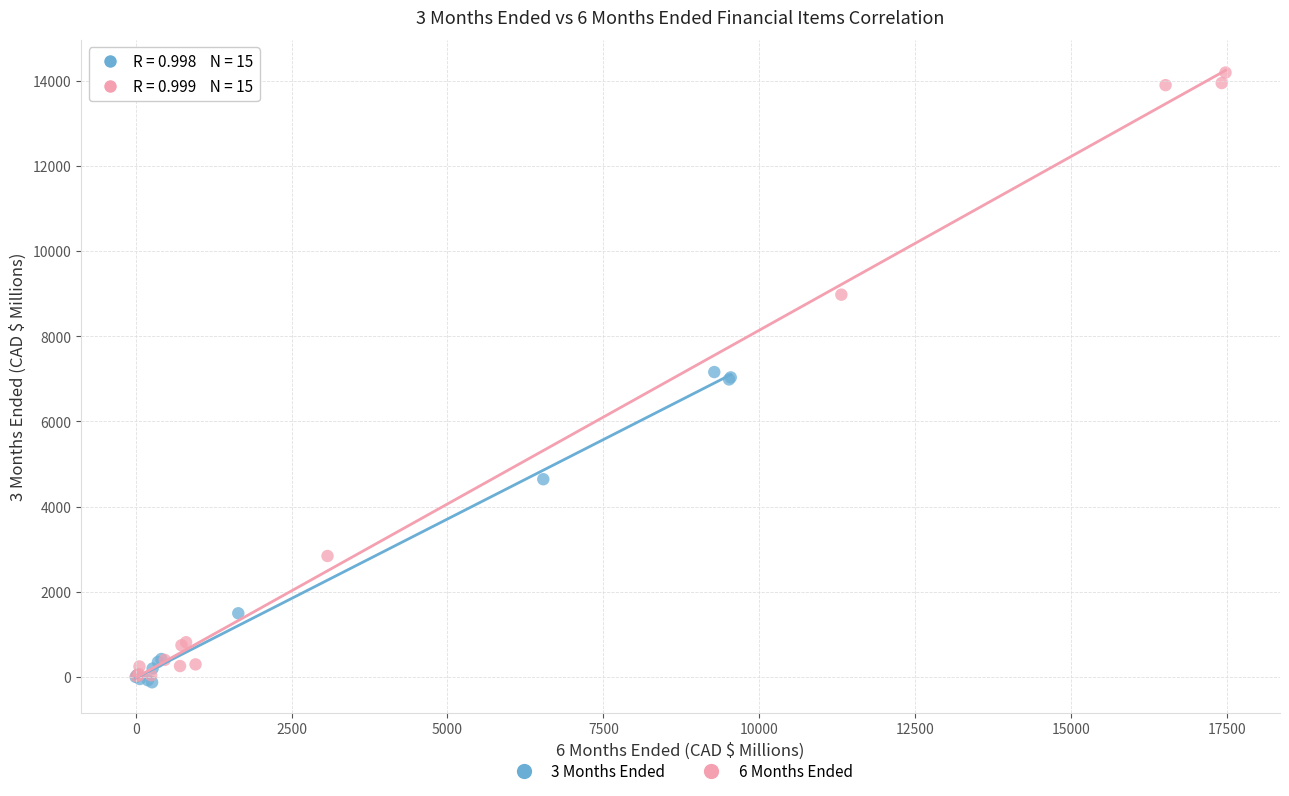

Which series has the widest spread of Y values?

6 Months Ended